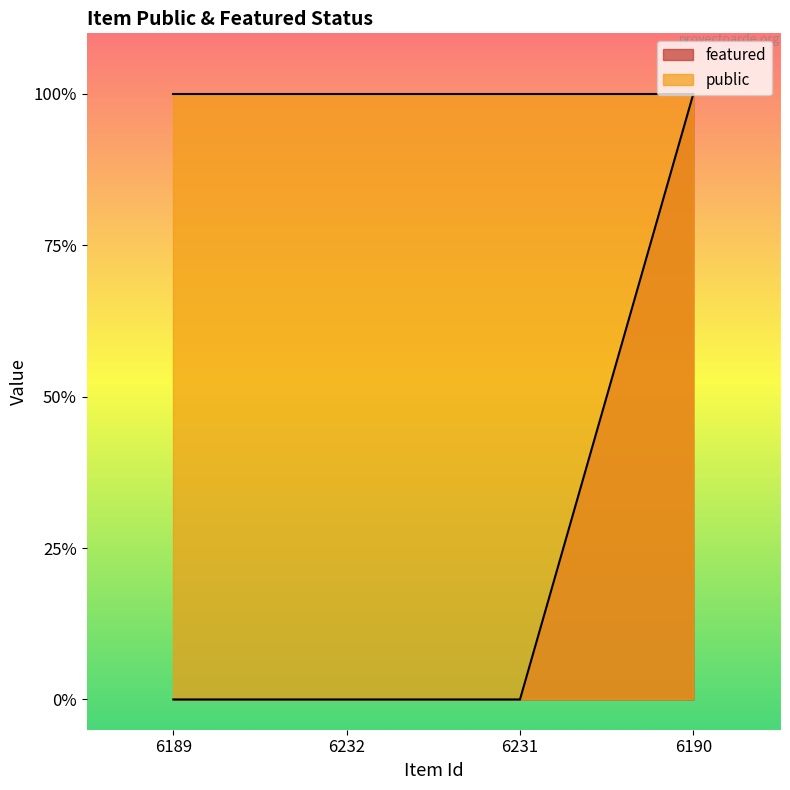

What is the sum of all values?

1